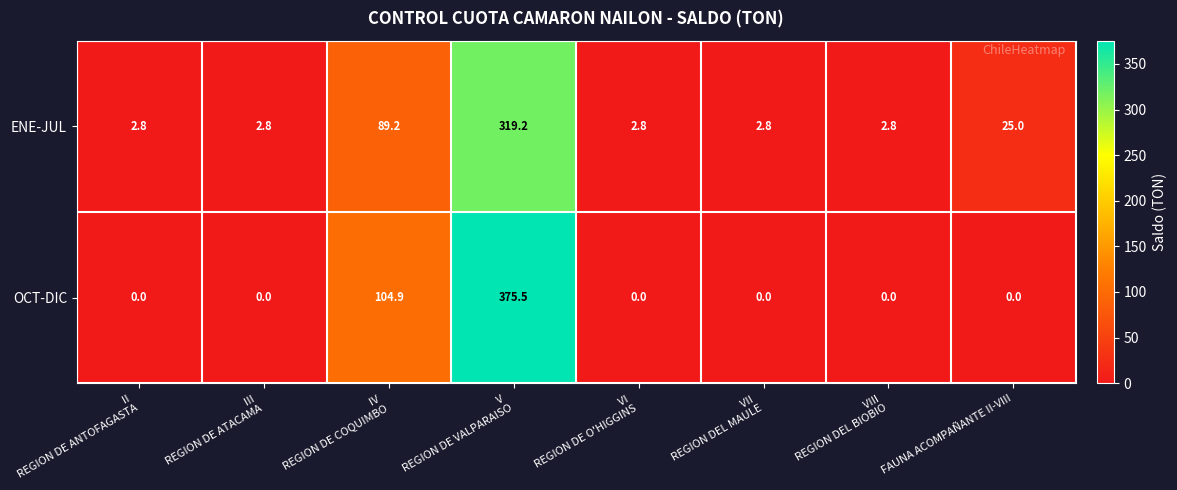

Reading left to right, list all the values displayed in this chart.

ENE-JUL: 2.8	2.8	89.2	319.2	2.8	2.8	2.8	25.0
OCT-DIC: 0.0	0.0	104.9	375.5	0.0	0.0	0.0	0.0